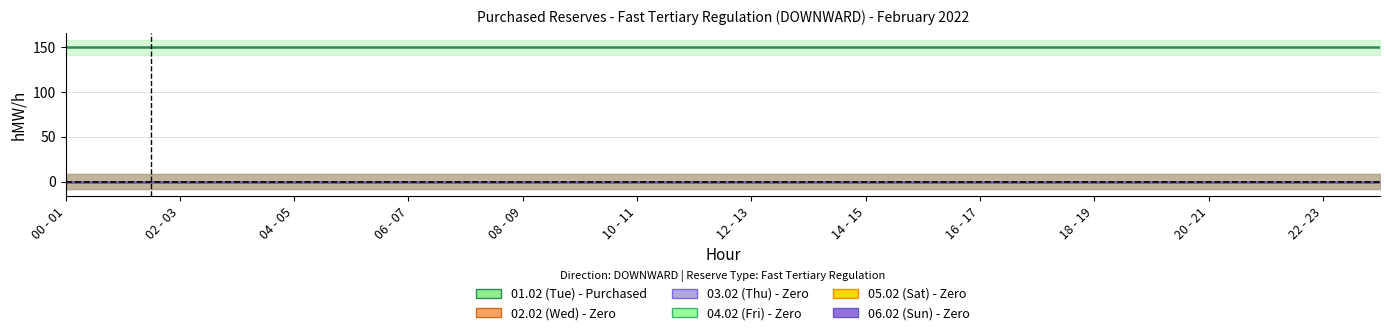

True or false: 03.02 (Thu) and 05.02 (Sat) intersect in this chart.

False